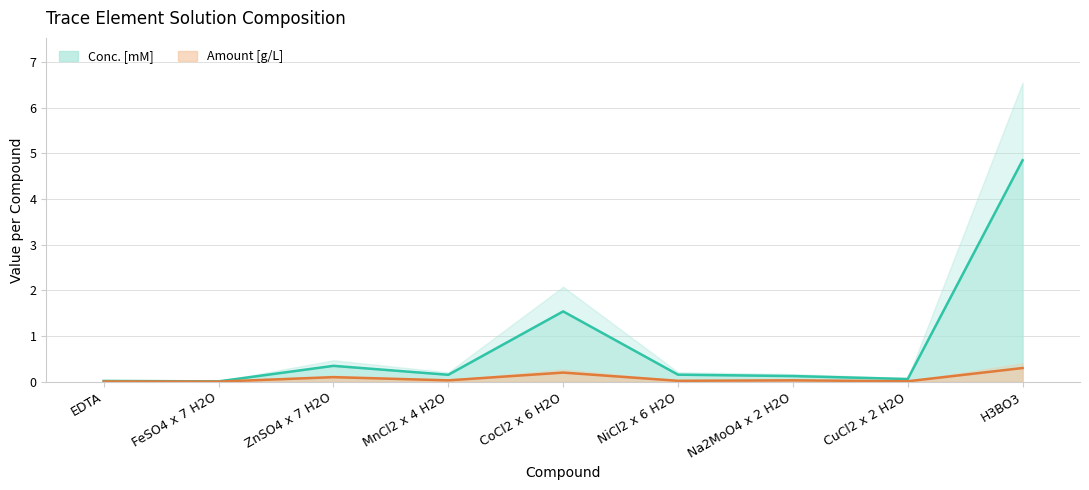

True or false: Amount [g/L] has more than 1 points higher than both neighbors.

True